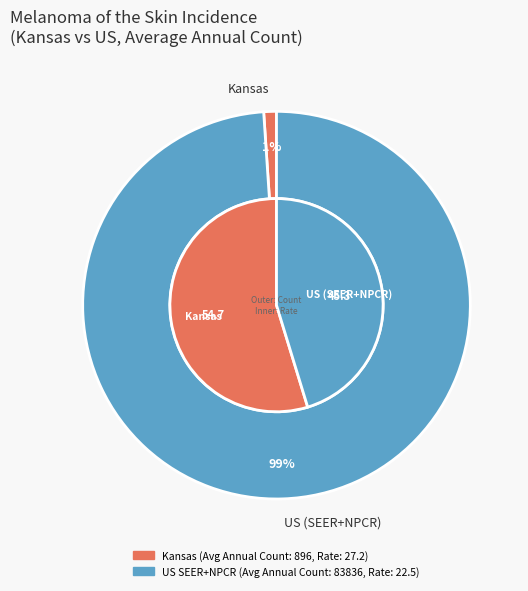

How many segments does this pie chart have?

2